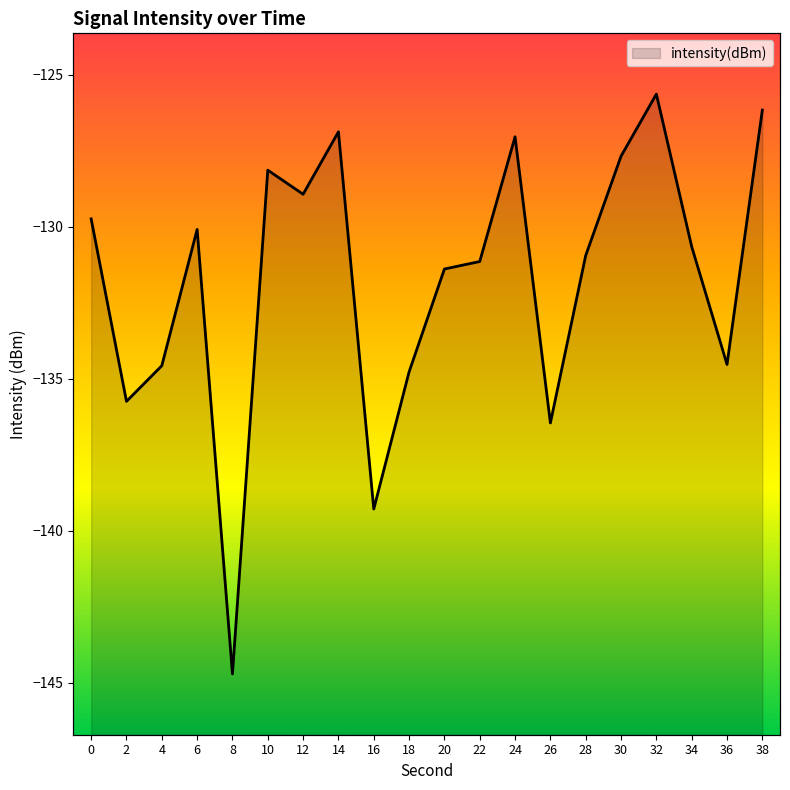

Between 14 and 10, which is larger?

14